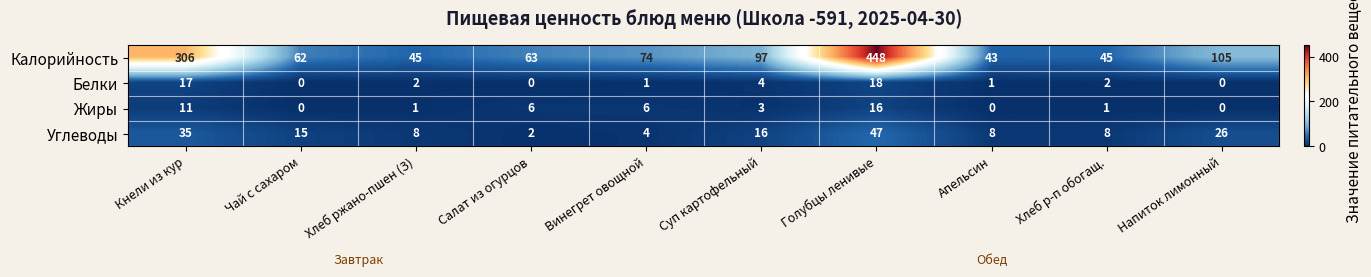

True or false: Жиры has a value of -7 at Апельсин.

False